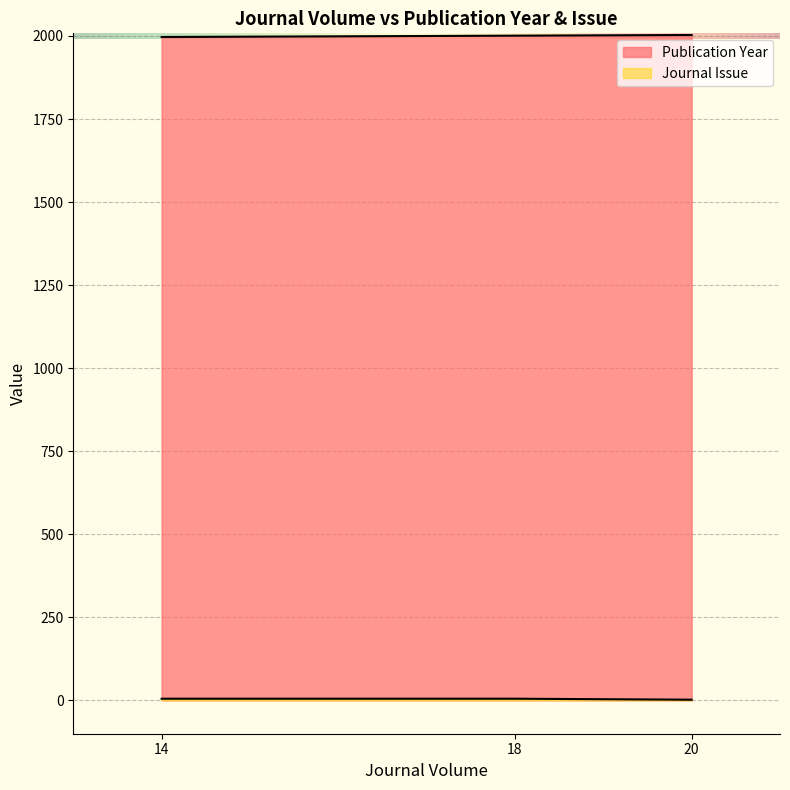

Which series changed the most between 14 and 18?

Publication Year